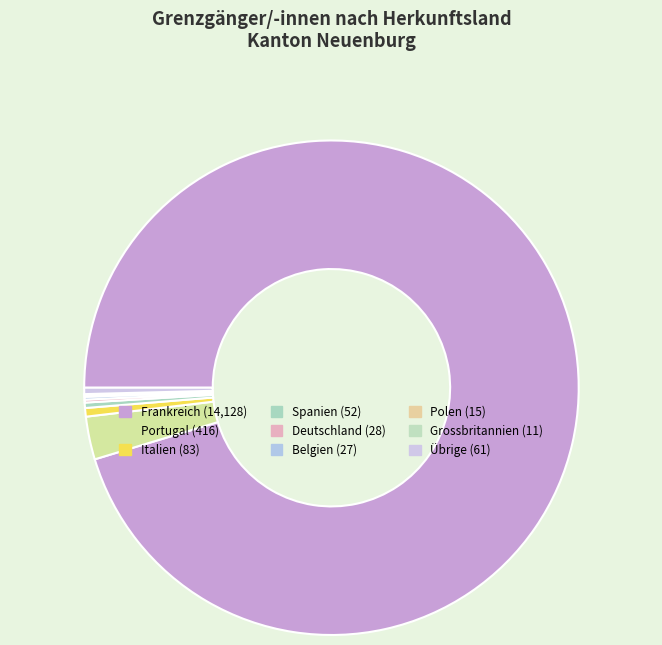

Between Frankreich and Italien, which is larger?

Frankreich